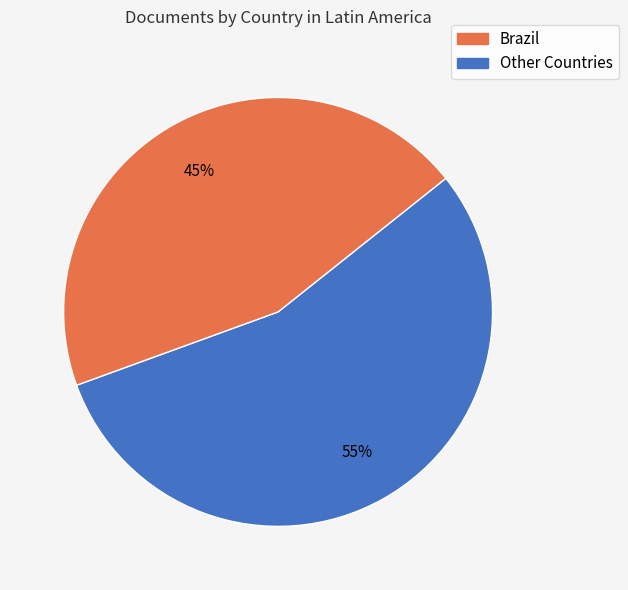

To the nearest percent, what is the difference between the largest and smallest slice percentages?

10%